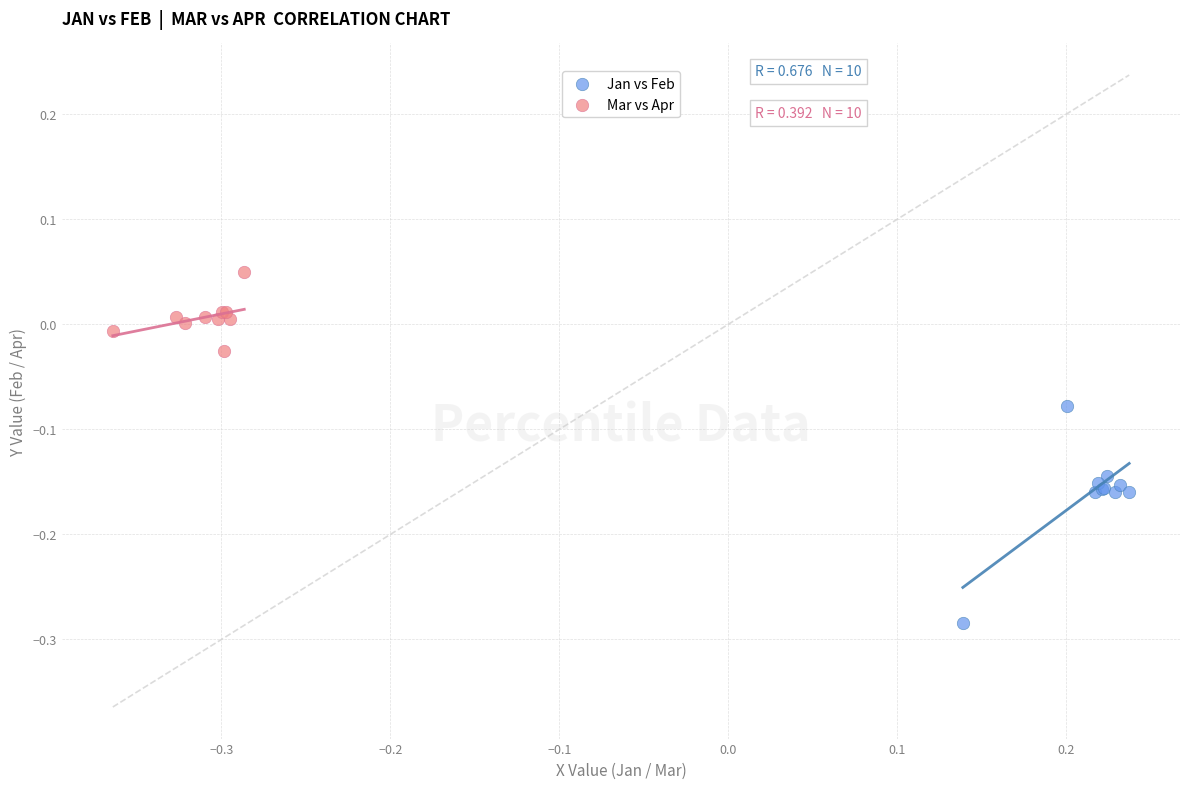

Which series has the widest spread of Y values?

Jan vs Feb